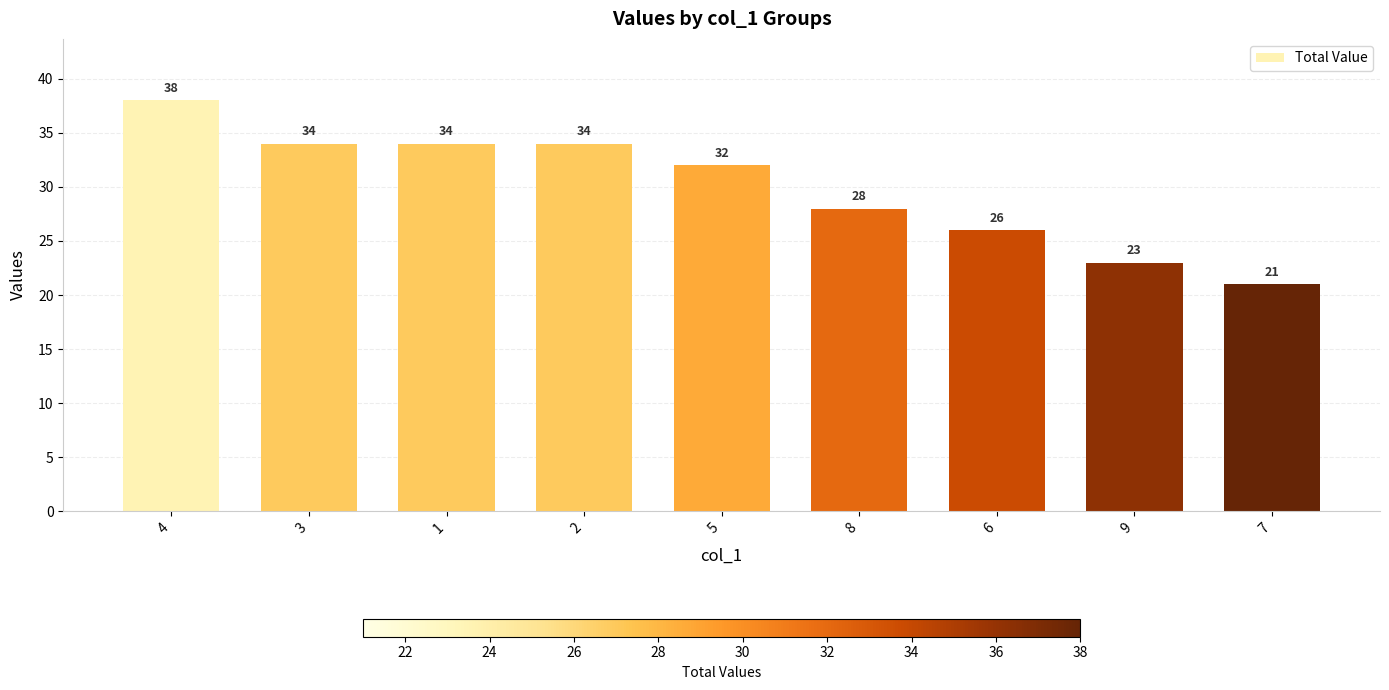

What position from the right is 4?

9